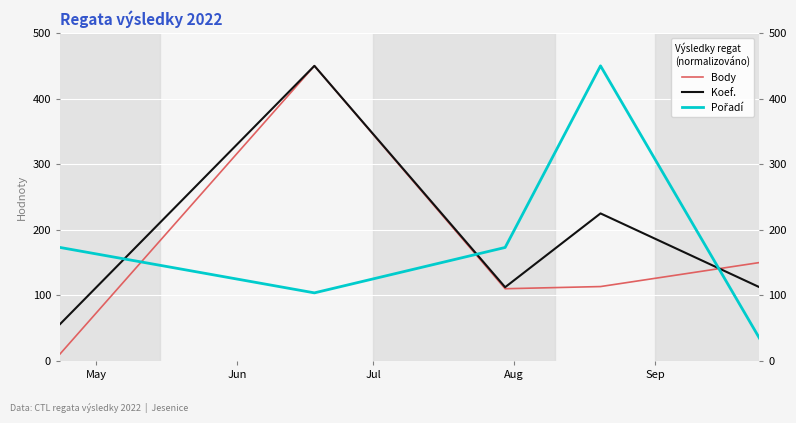

Where is the first local minimum for Pořadí?

Jun